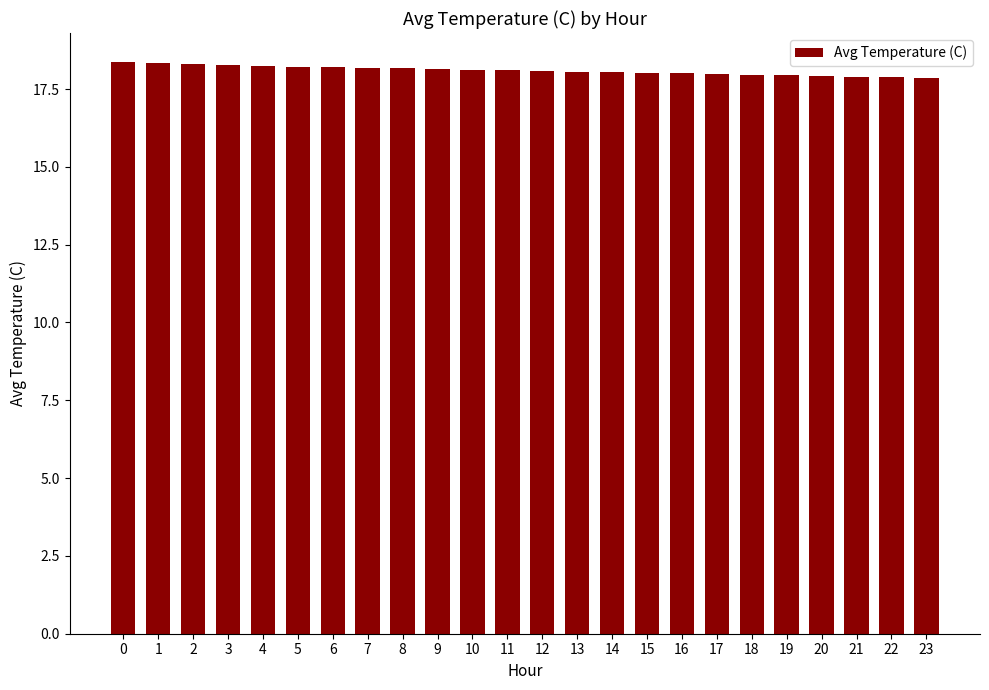

True or false: the data shows 17.9 at 20.

True